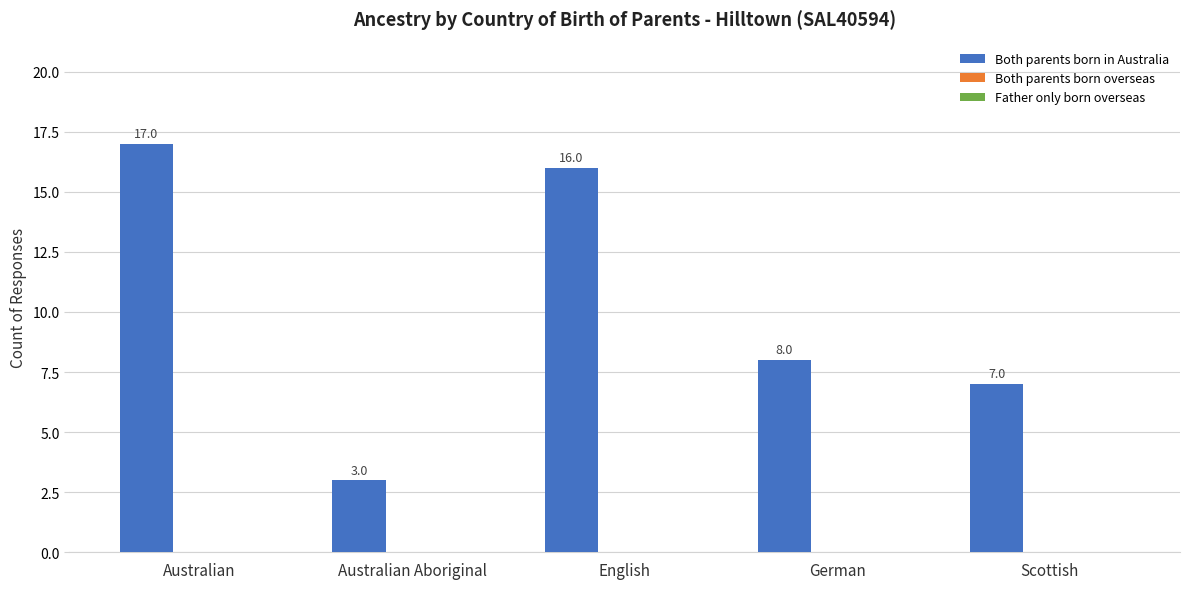

What position from the right is Australian Aboriginal?

4